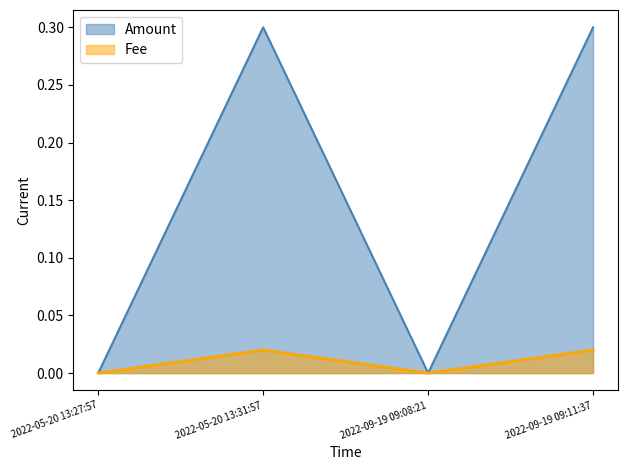

What are all the series names shown in the legend?

Amount, Fee